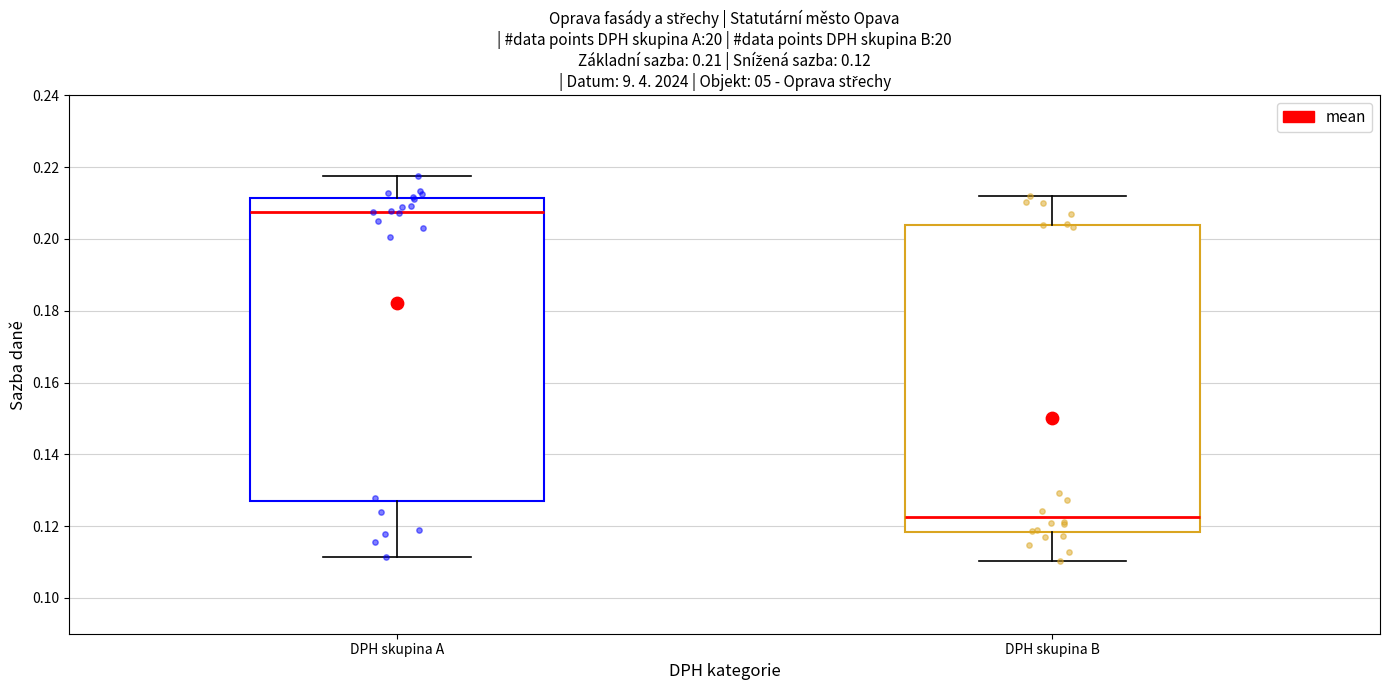

Which box's median line is the lowest?

DPH skupina B